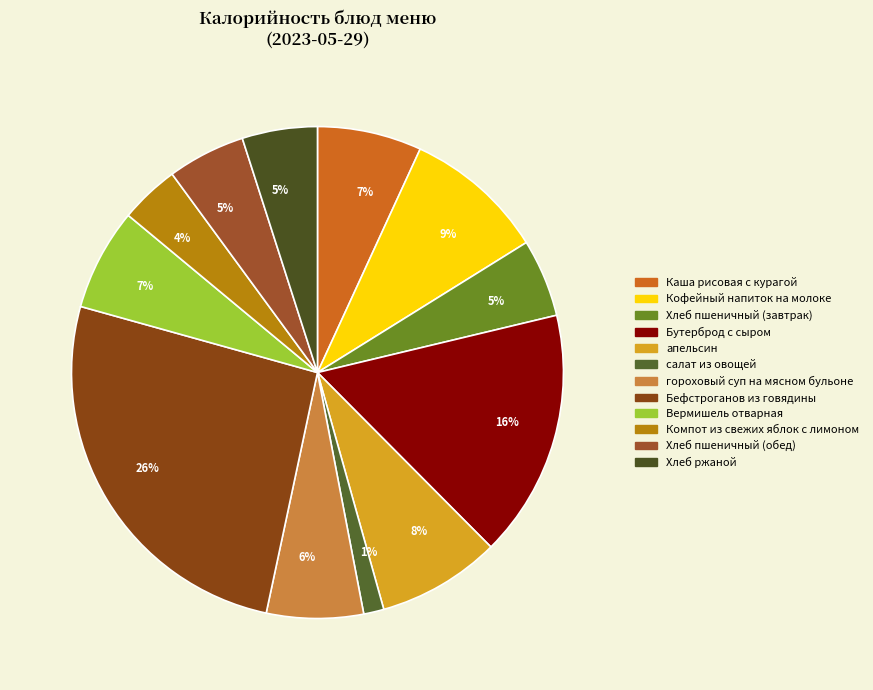

How many segments does this pie chart have?

12